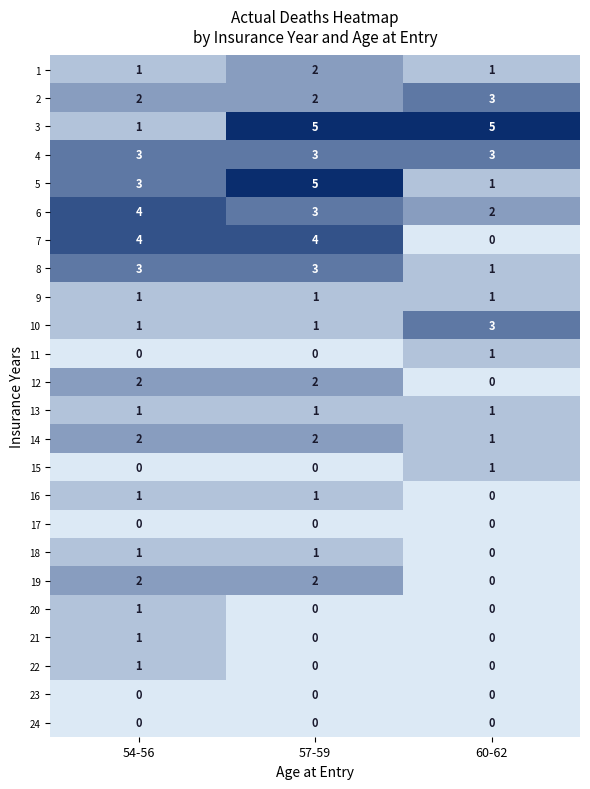

Is the value of 13 at 57-59 greater than the value of 21 at 60-62?

Yes